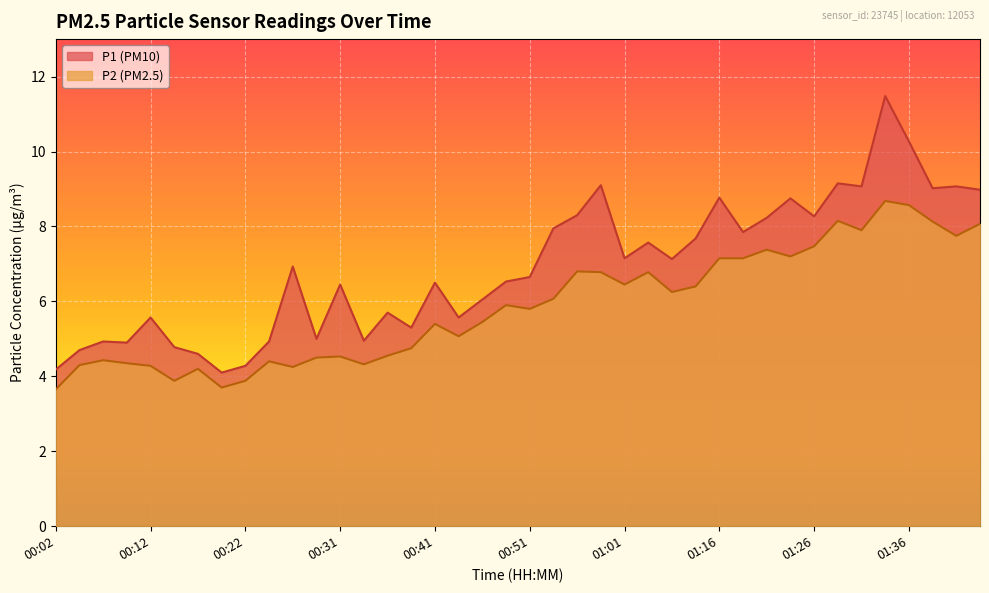

At which category is the sum across all series the highest?

01:34